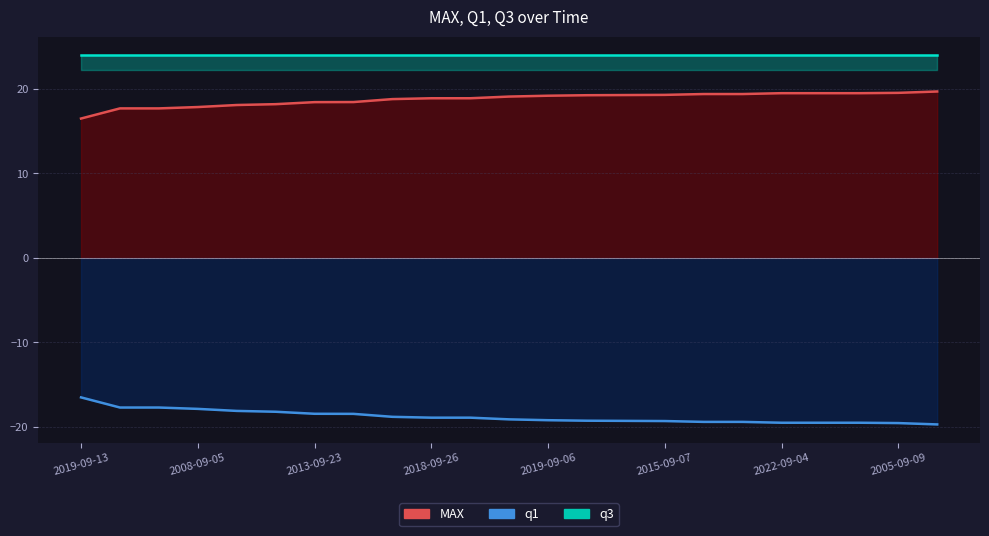

What is the sum of all q1 values?

552.0